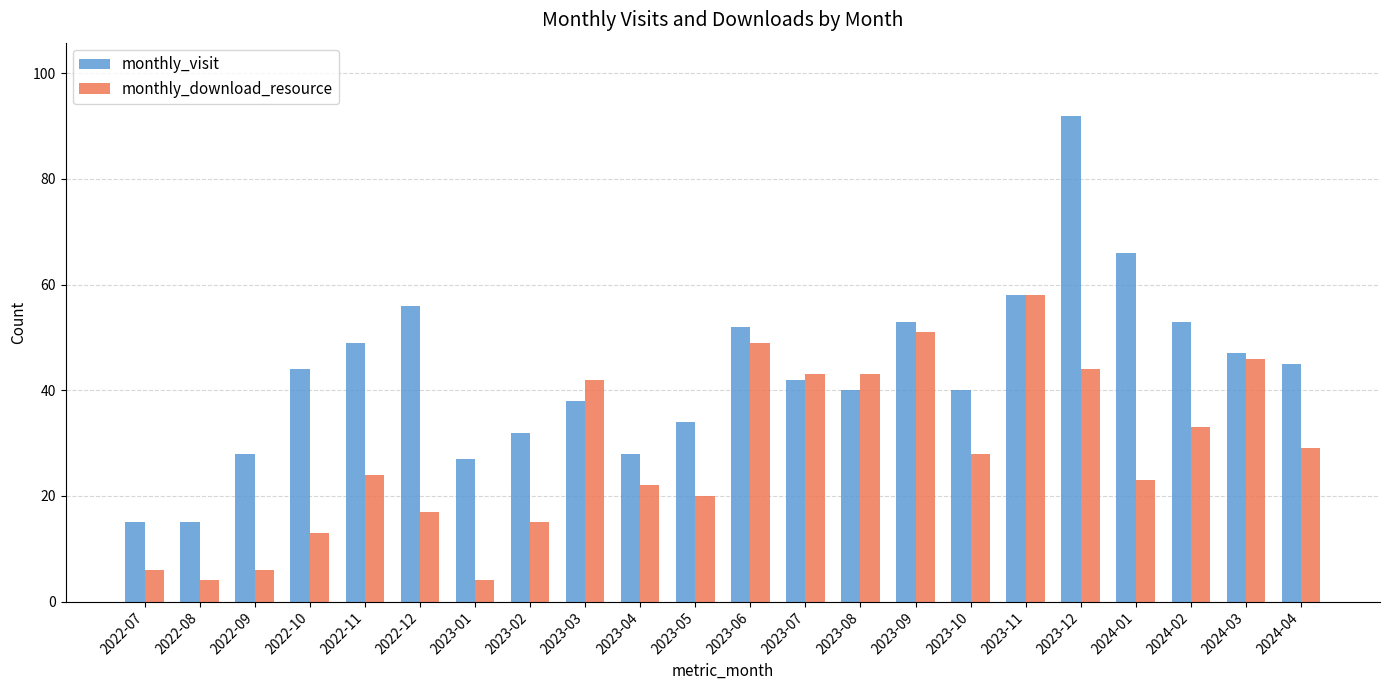

What is the total value across all series at 2024-04?

74